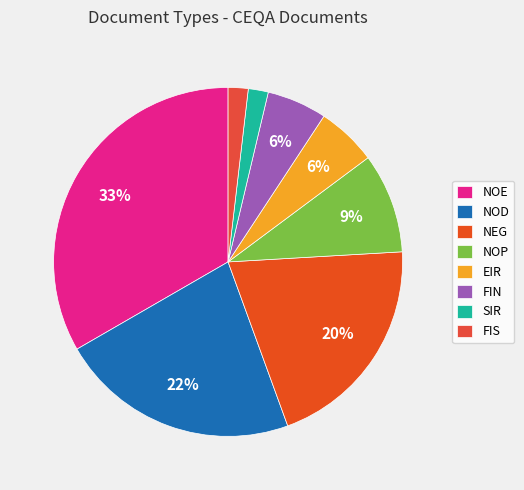

What is the smallest slice in the pie chart?

SIR